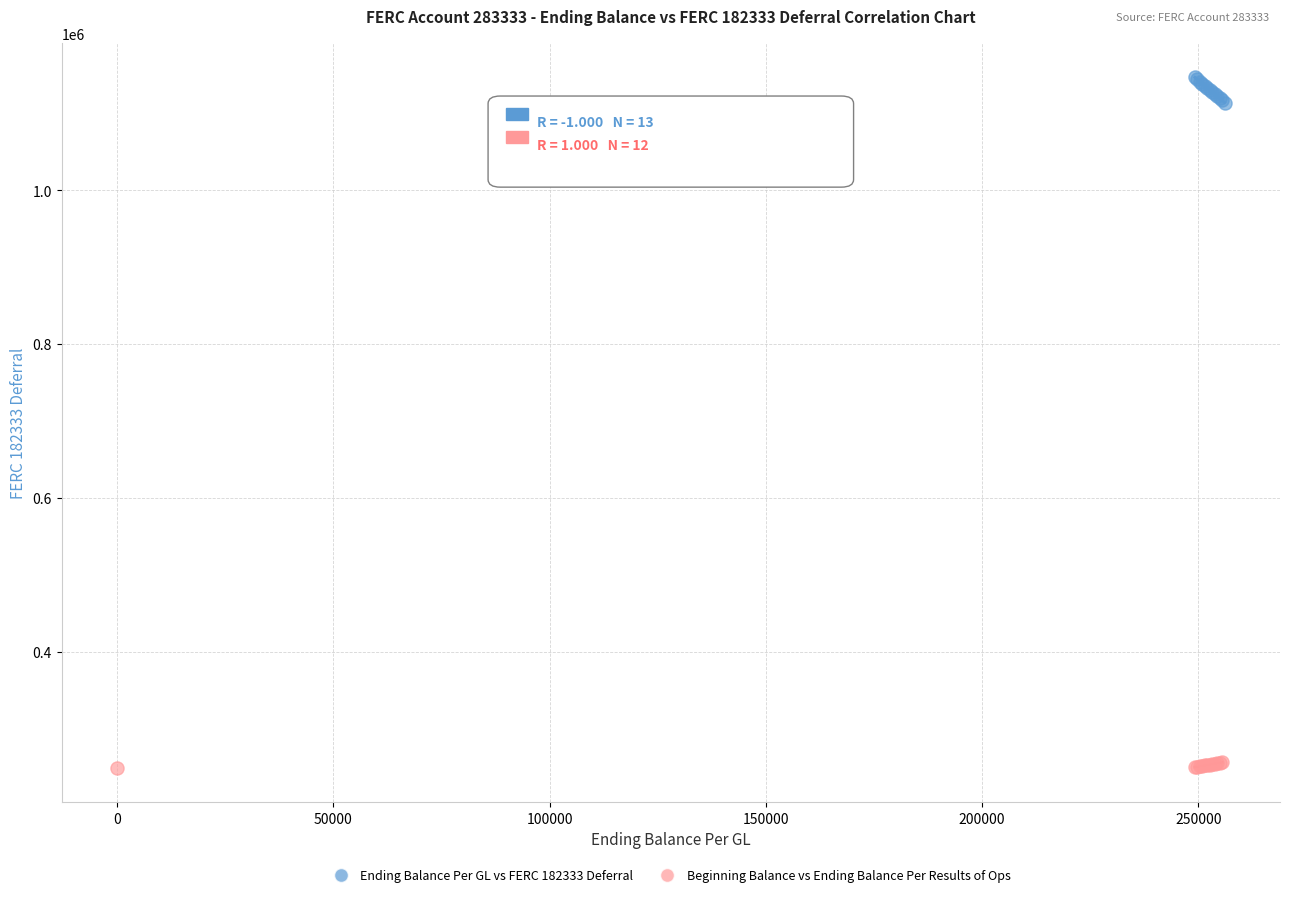

Which series contains the highest Y value?

Ending Balance Per GL vs FERC 182333 Deferral